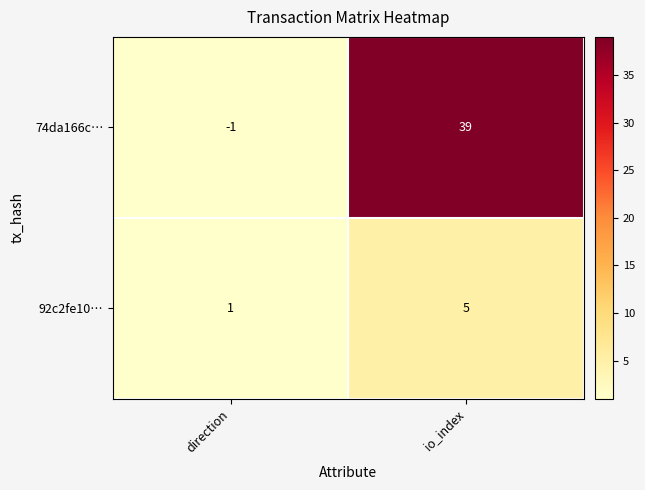

At which category does the chart reach its peak across all series?

io_index